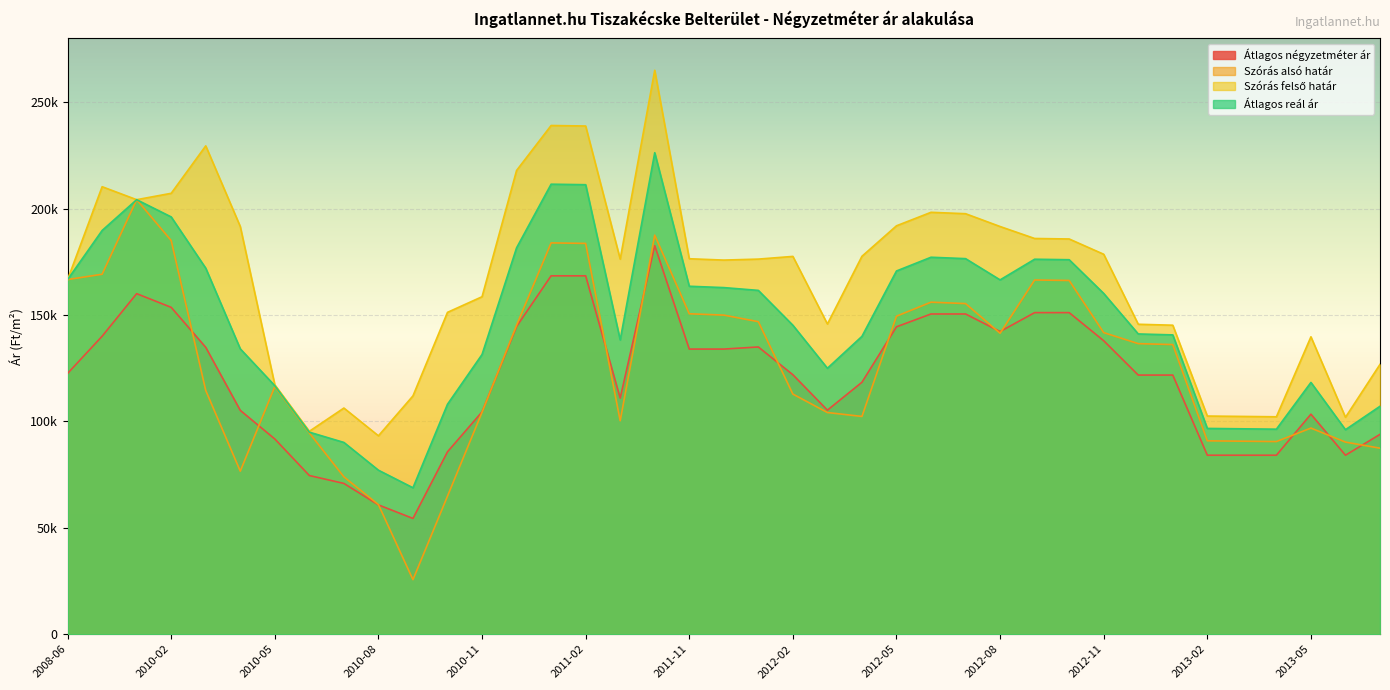

How many lines are shown in the chart?

4